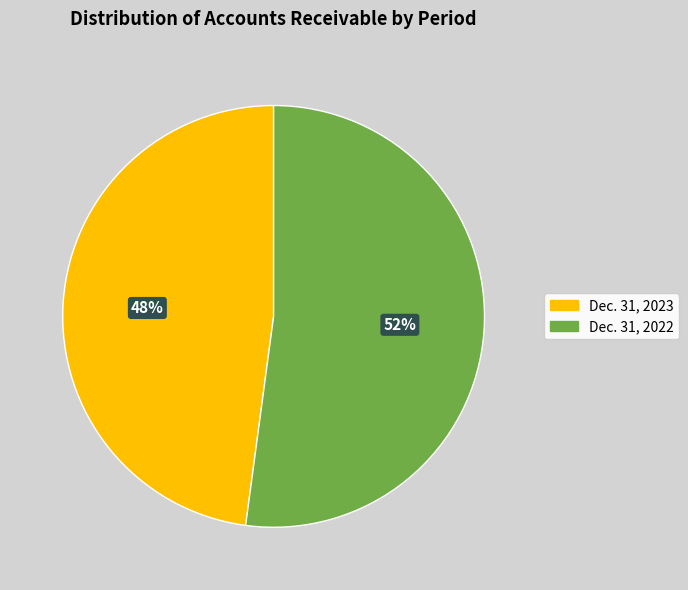

True or false: Dec. 31, 2023 accounts for 62% of the total.

False